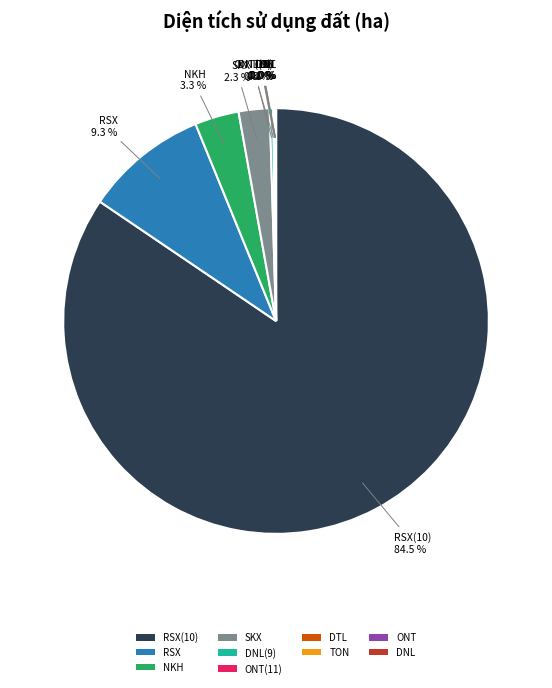

Which slice represents more than half of the pie?

RSX(10)